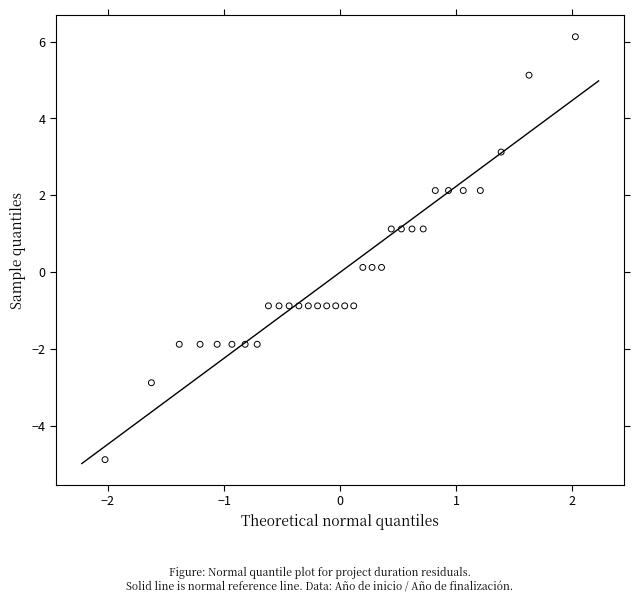

What is the range of Y values (max minus min)?

11.0